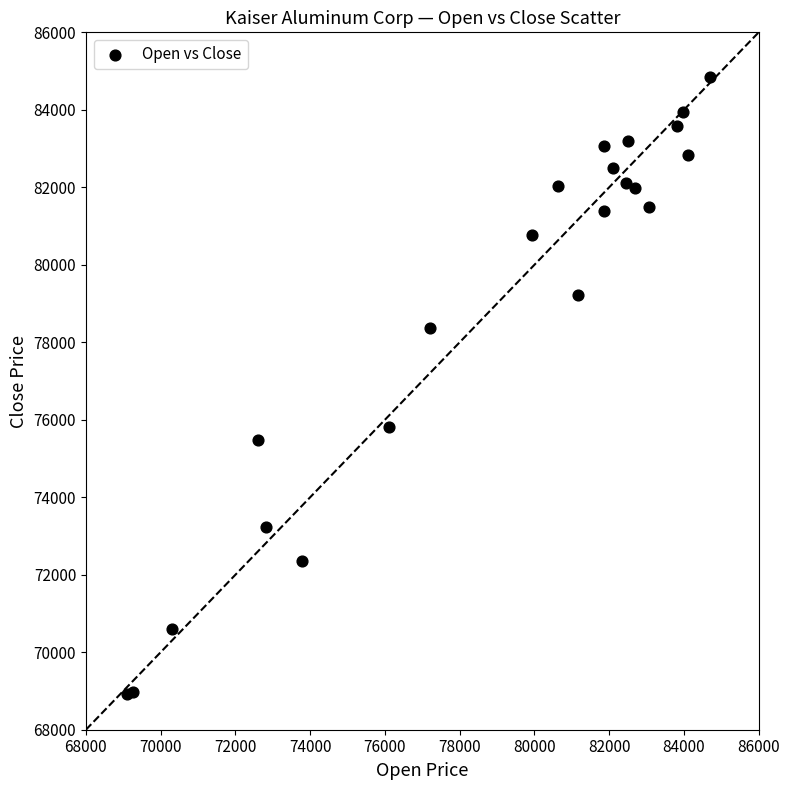

What Y value in the scatter plot is closest to 76882?

75810